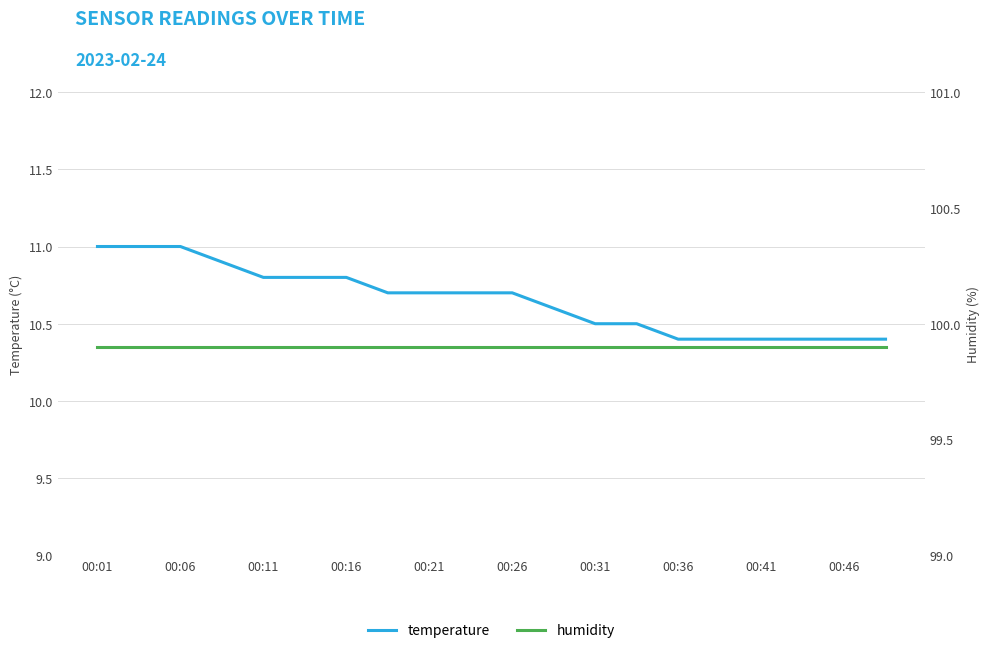

What is the highest value of the temperature series?

11.0